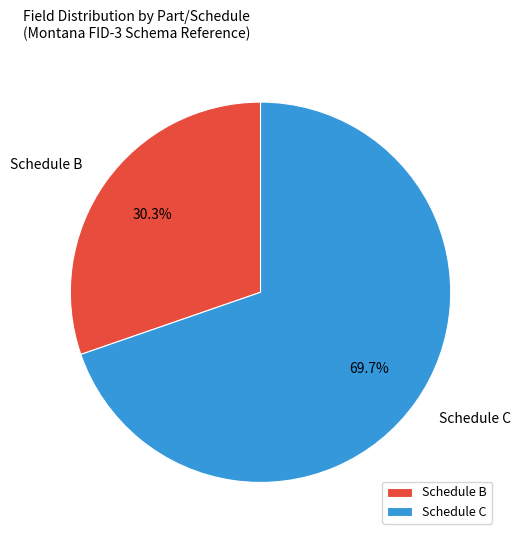

To the nearest percent, what portion does Schedule B represent?

30%